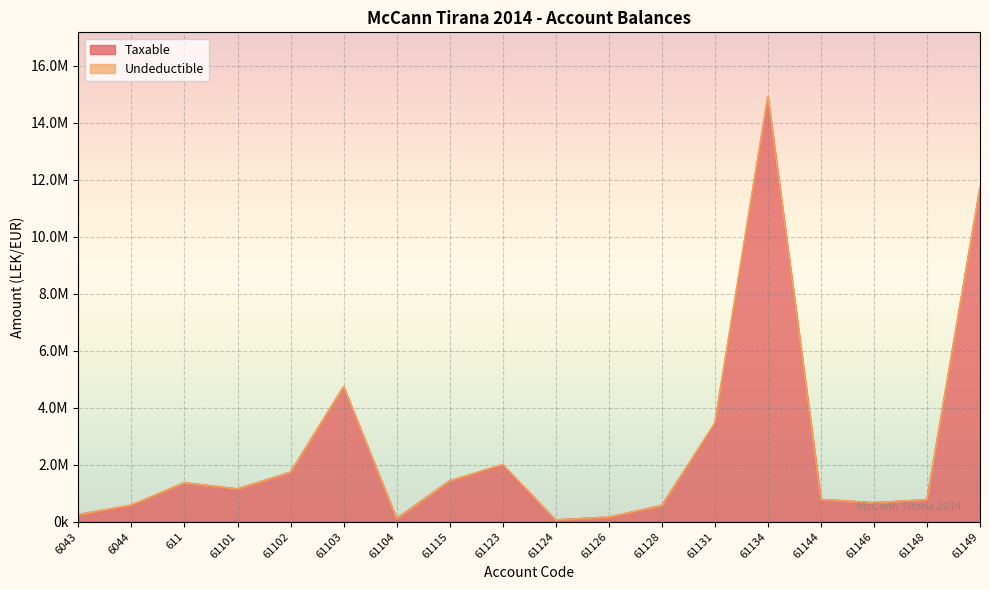

Reading left to right, list all the values displayed in this chart.

6043=250227.1	6044=575296.9	611=1366068.5	61101=1149043.7	61102=1735151.5	61103=4731146.9	61104=105900.0	61115=1433753.2	61123=1991862.2	61124=61813.2	61126=157990.0	61128=567460.5	61131=3437988.5	61134=14887859.8	61144=779642.1	61146=666085.5	61148=769080.9	61149=11717876.6